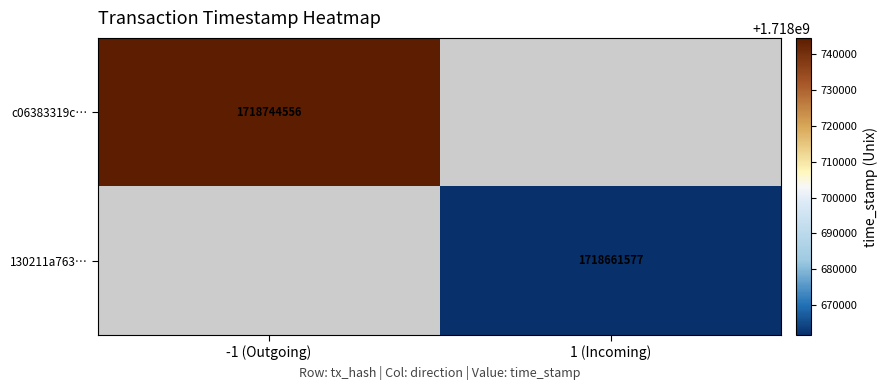

Is it true that c06383319c… equals 873492514 at -1 (Outgoing)?

False